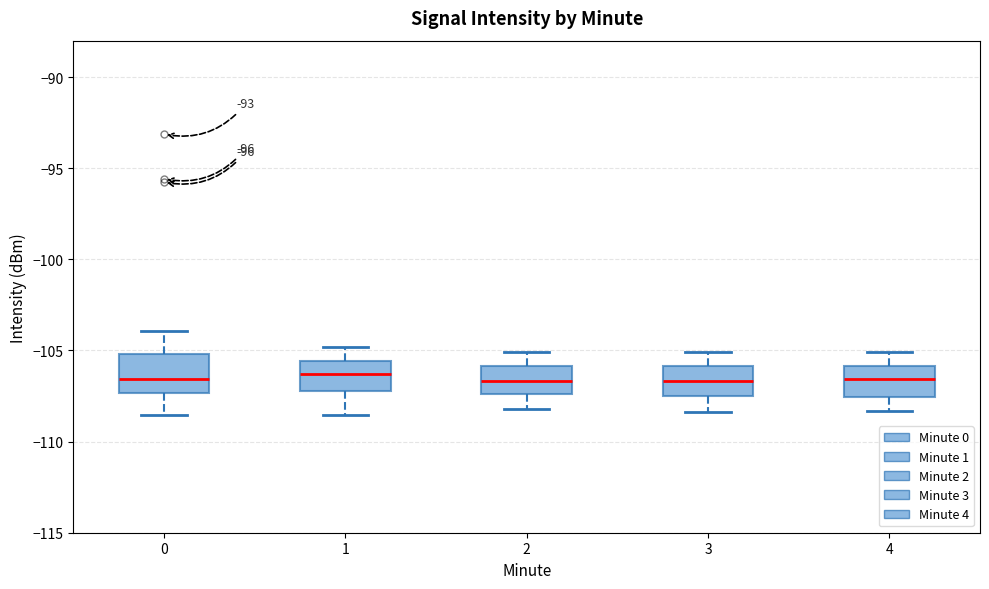

Reading left to right, transcribe this box plot: for each box, give where its median line is, the range the box spans, and where its two whiskers end, as read against the y-axis. The values are not printed on the chart, so give them approximately, as read against the axis.

0: median -106.5, box -107.5 to -105.0, whiskers -108.5 to -104.0
1: median -106.5, box -107.0 to -105.5, whiskers -108.5 to -105.0
2: median -106.5, box -107.5 to -106.0, whiskers -108.0 to -105.0
3: median -106.5, box -107.5 to -106.0, whiskers -108.5 to -105.0
4: median -106.5, box -107.5 to -106.0, whiskers -108.5 to -105.0